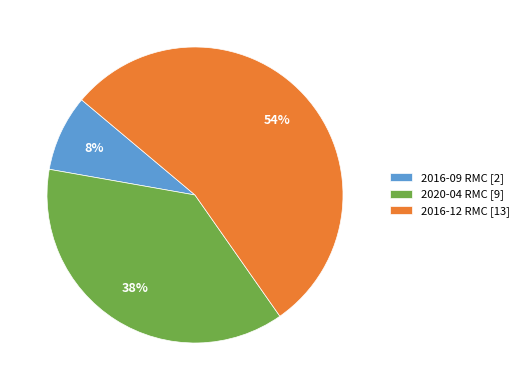

Count the number of slices in the pie.

3